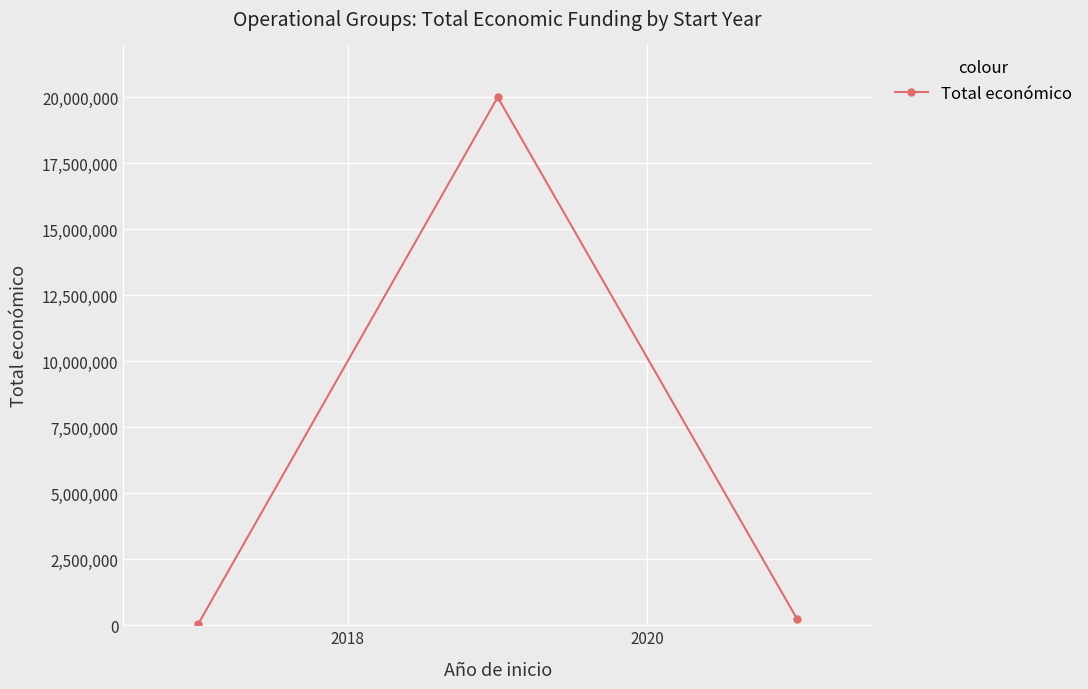

What is the difference between the maximum and minimum values?

19949824